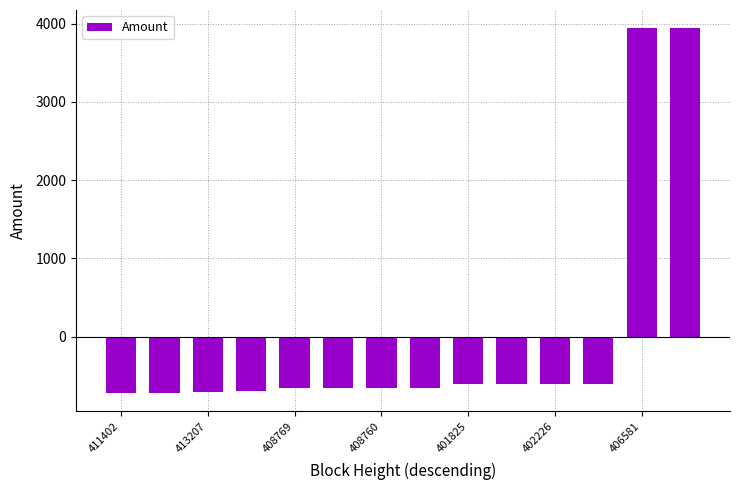

What is the greatest value displayed?

3942.1